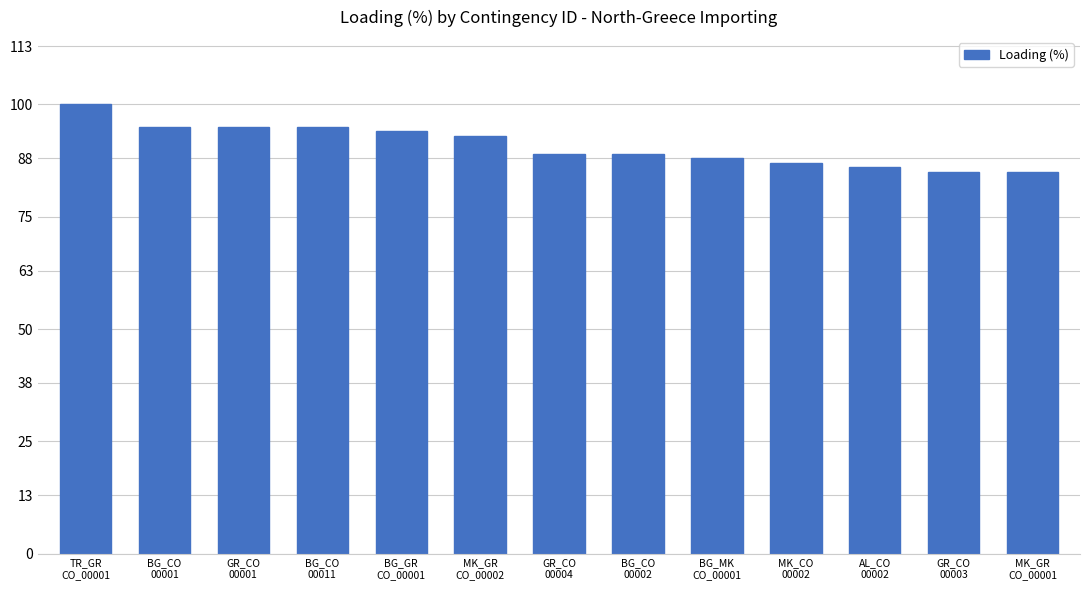

Where is the data nearest to the value 92?

MK_GR
CO_00002